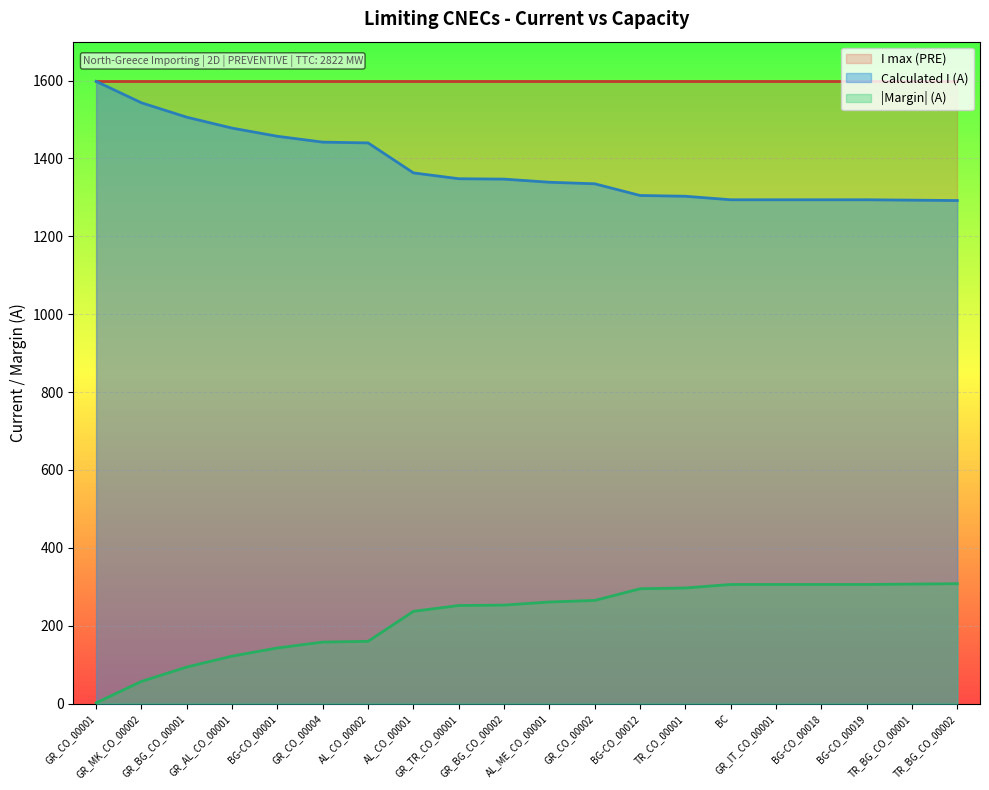

What is the sum of the Margin (A) values at GR_IT_CO_00001 and GR_CO_00001?

308